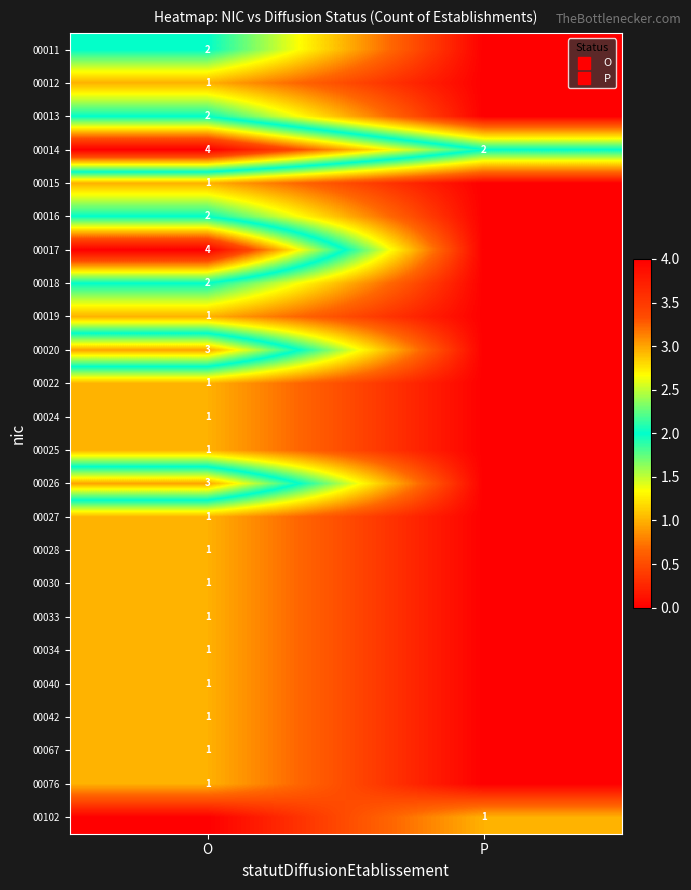

Is the value of 00016 at O greater than the value of 00013 at O?

No